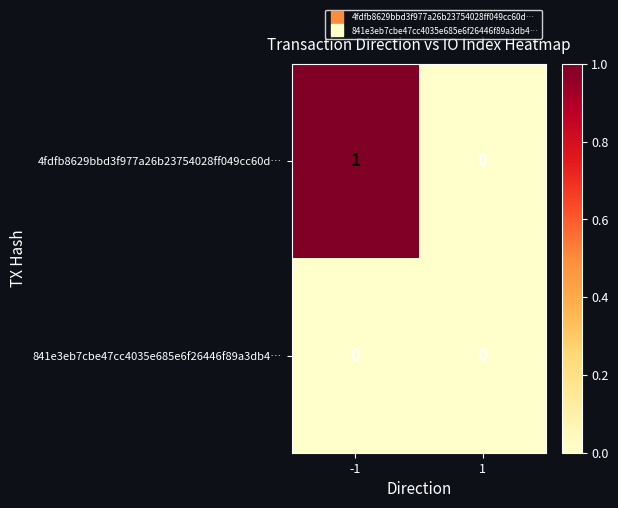

Reading left to right, extract all data points from this chart.

4fdfb8629bbd3f977a26b23754028ff049cc60d…: 1	0
841e3eb7cbe47cc4035e685e6f26446f89a3db4…: 0	0